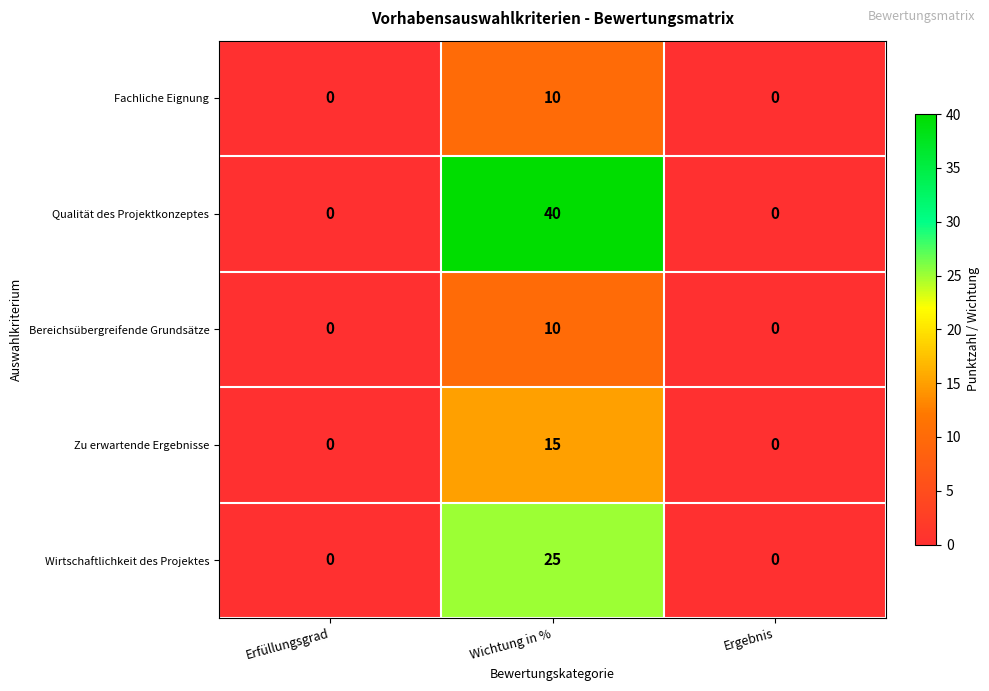

How many data points in Qualität des Projektkonzeptes are above 0?

1